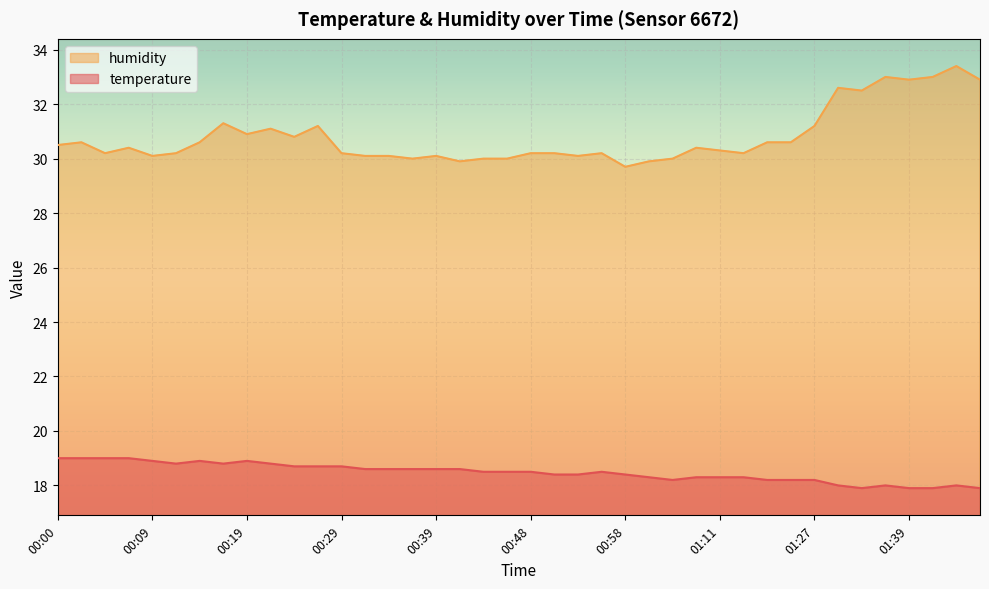

True or false: temperature and humidity intersect in this chart.

False